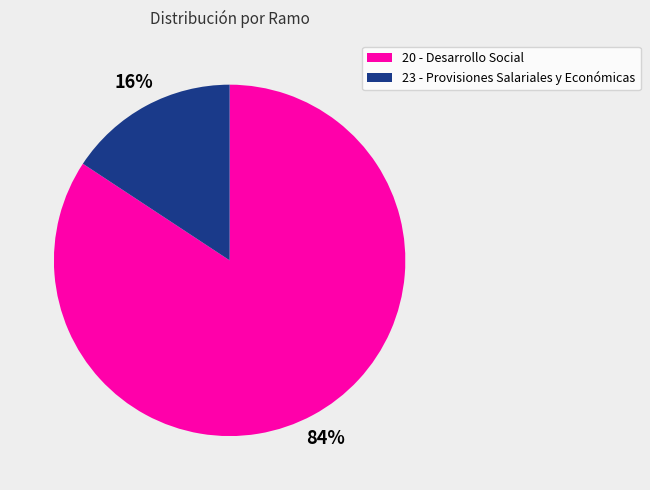

What is the ratio of the value at 23 - Provisiones Salariales y Económicas to the value at 20 - Desarrollo Social?

0.2